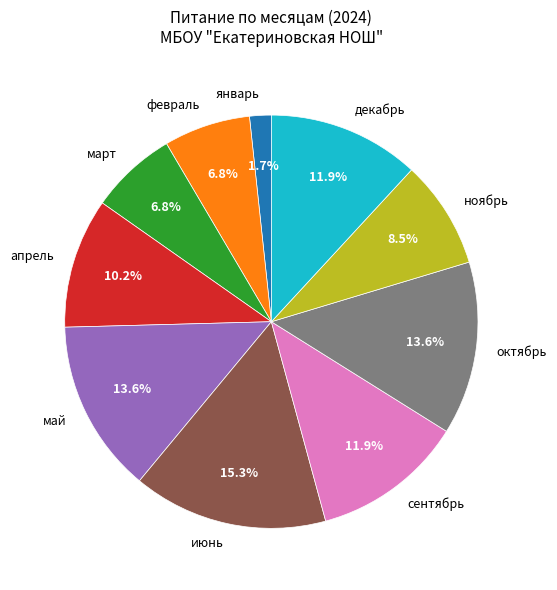

What percentage is the декабрь slice, to the nearest percent?

12%